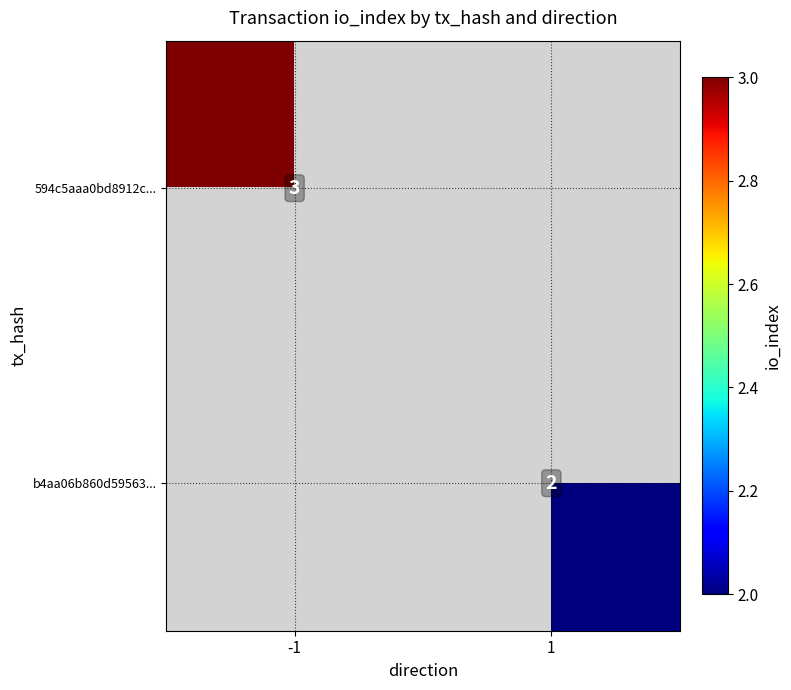

True or false: 594c5aaa0bd8912c... has a value of 3 at -1.

True